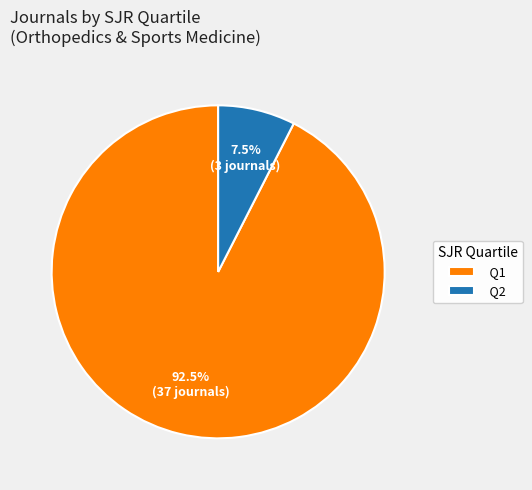

Is there a majority slice in this chart?

Yes